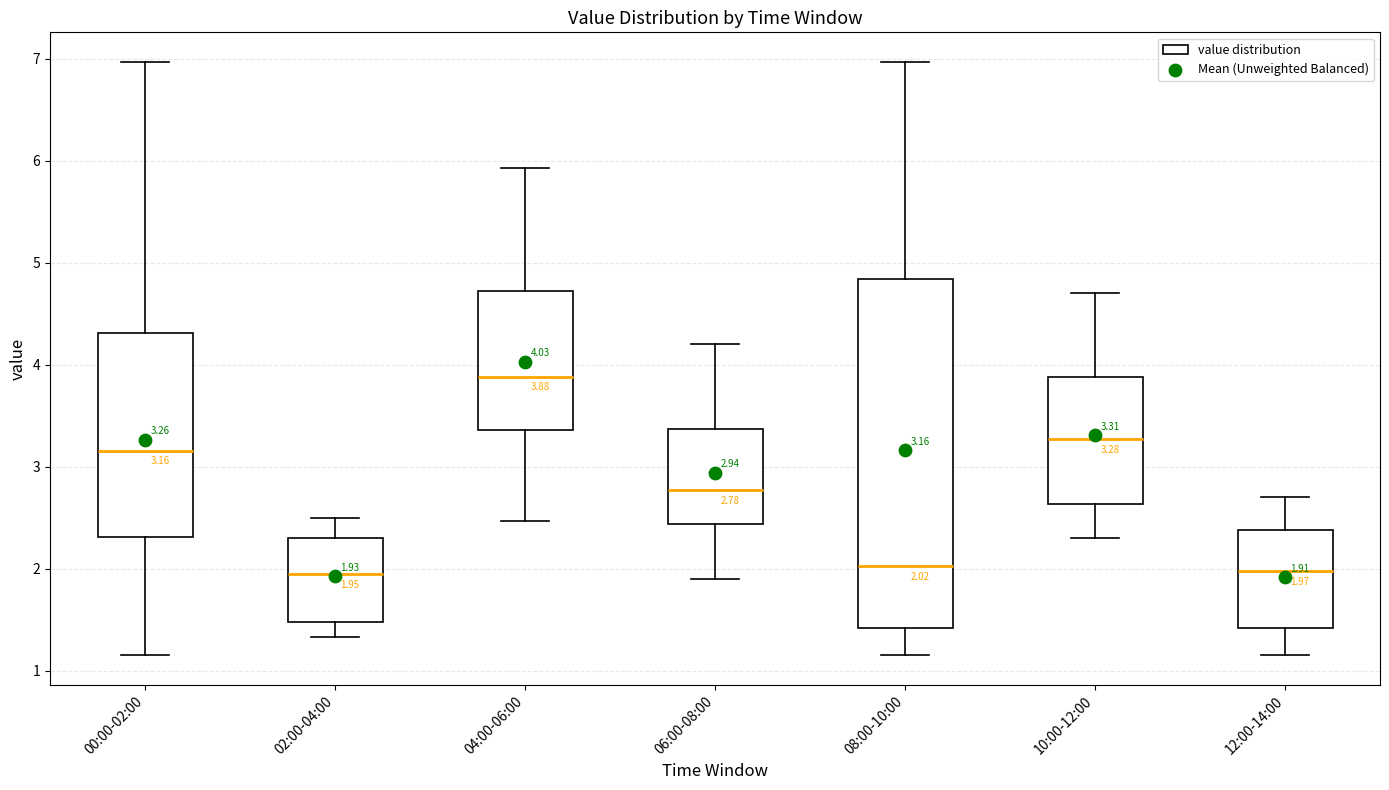

Which box has the highest median line?

04:00-06:00